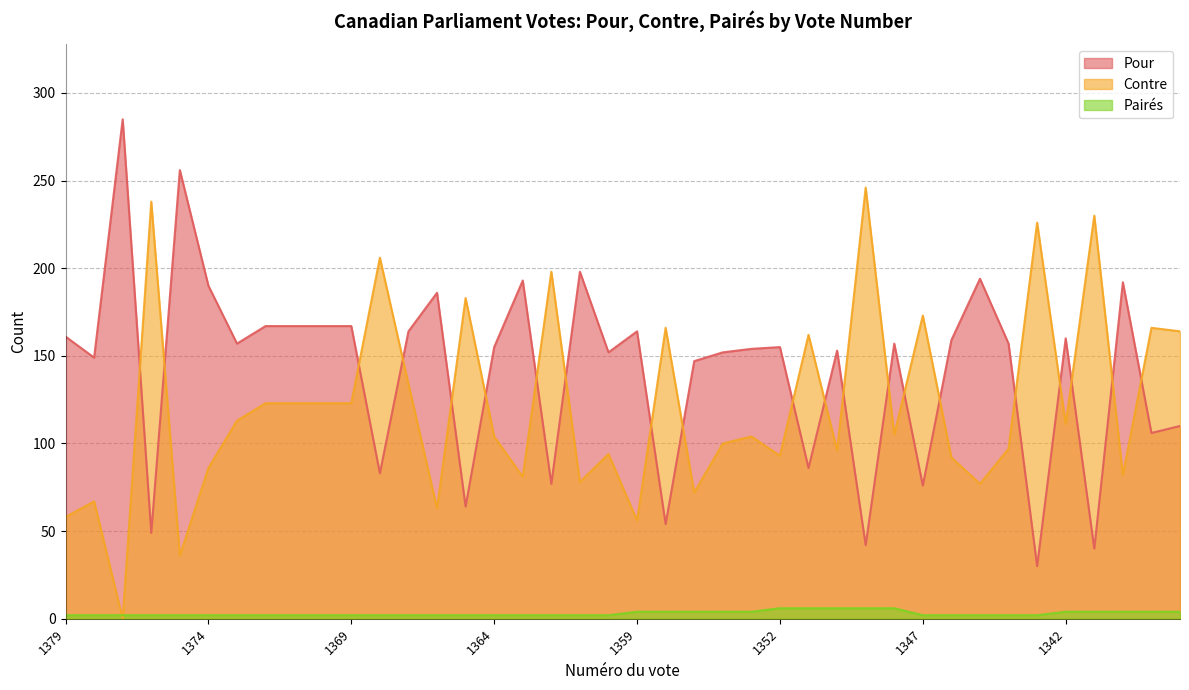

What is the average value of the Pour series?

142